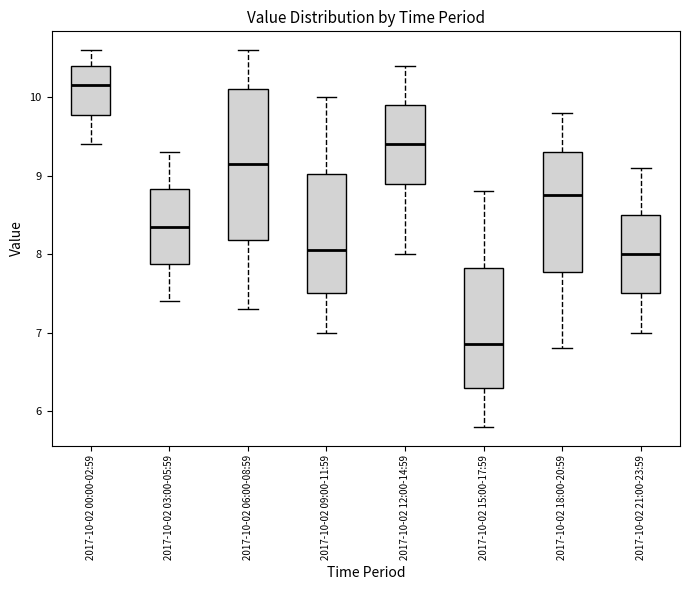

Which box has the highest median line?

2017-10-02 00:00-02:59